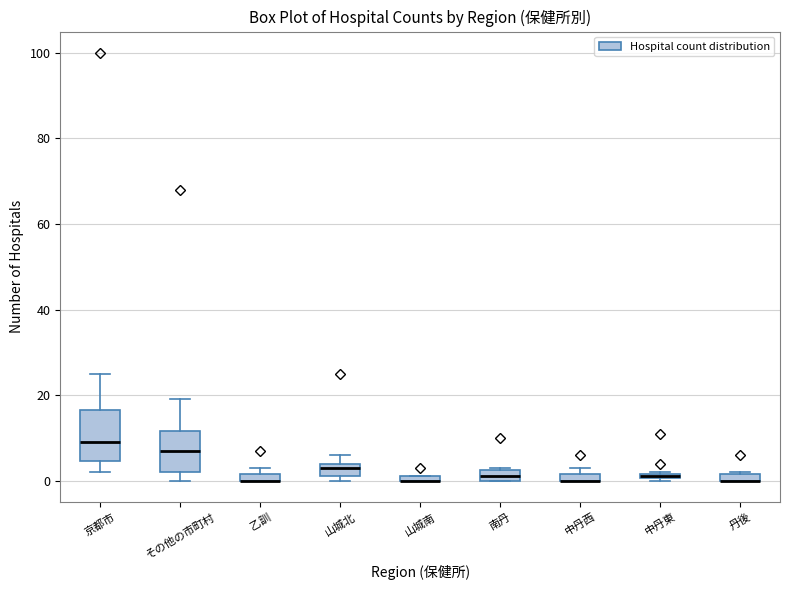

Comparing the boxes themselves (not the whiskers), which one is the tallest?

京都市